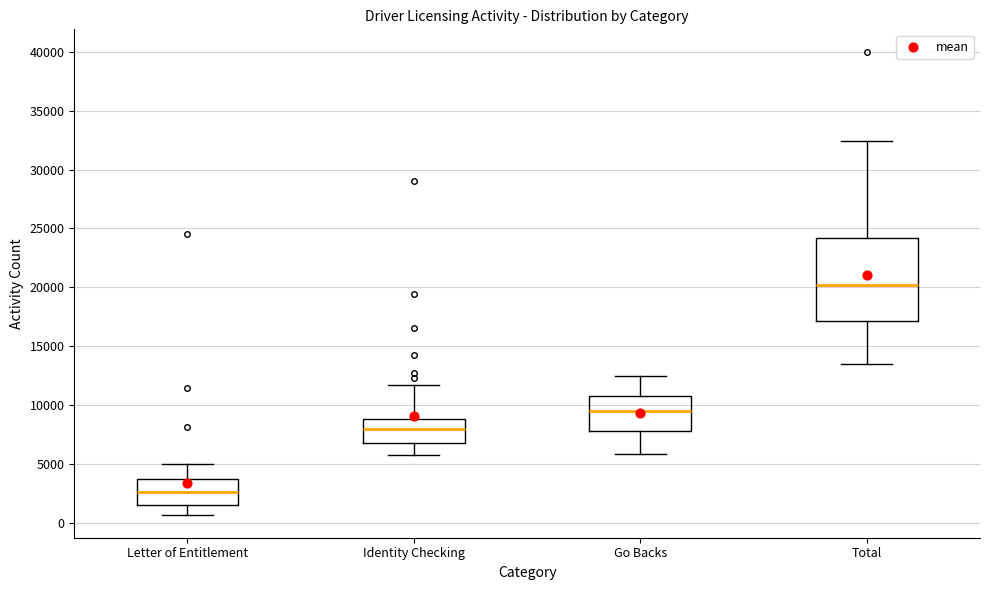

Comparing the boxes themselves (not the whiskers), which one is the tallest?

Total